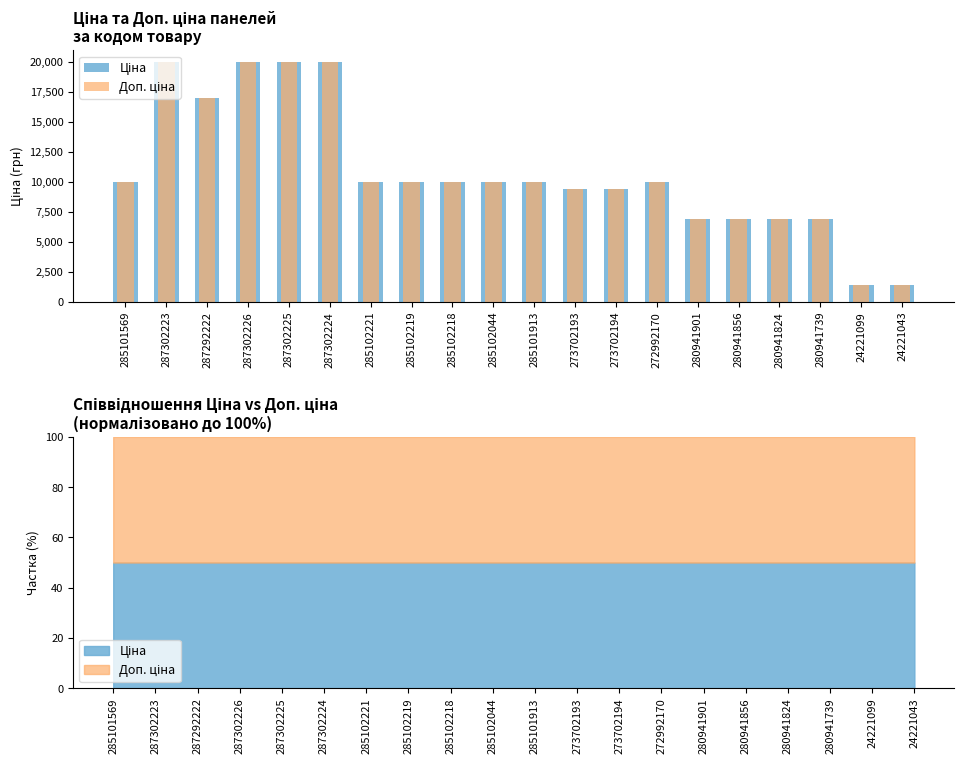

At which label does Ціна reach its minimum?

24221099